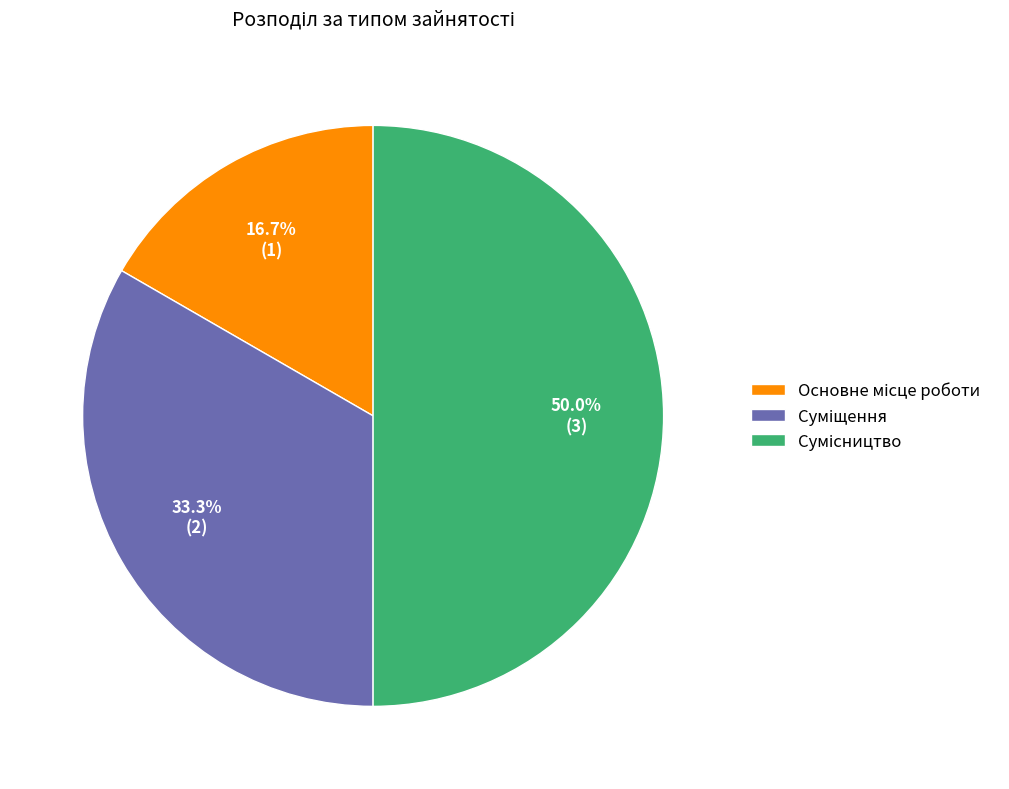

Does Основне місце роботи account for over 50% of the chart?

No